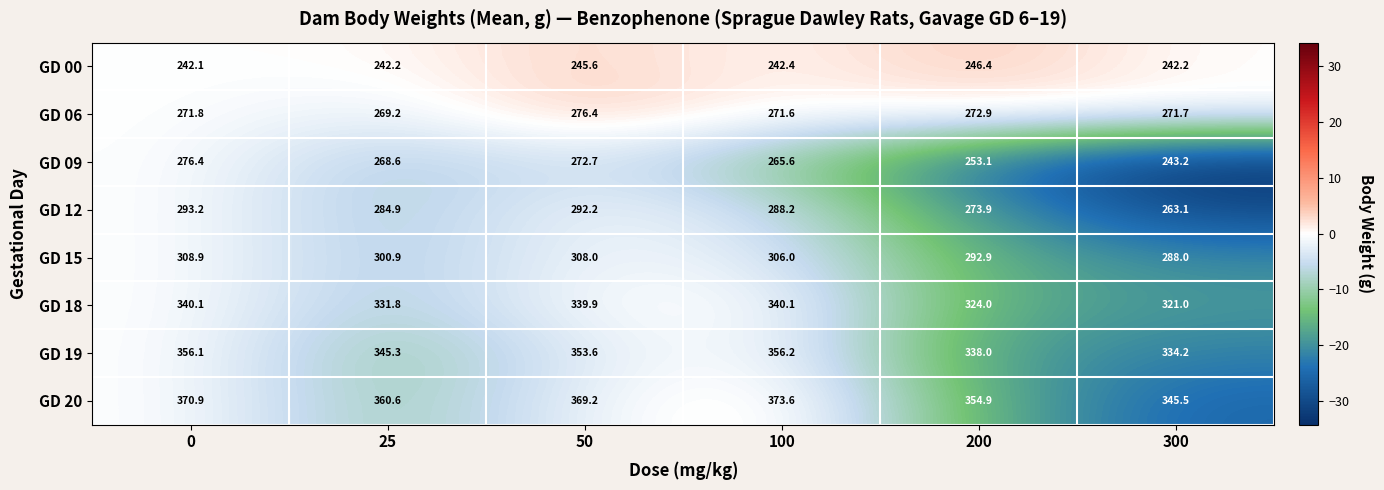

True or false: GD 00 has a value of 130.7 at 100.

False